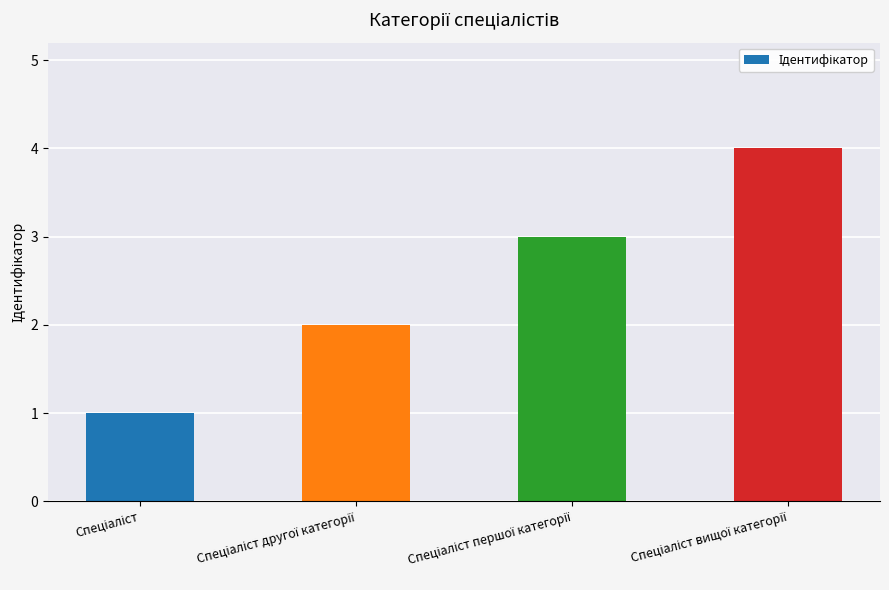

What is the difference between the maximum and minimum values?

3